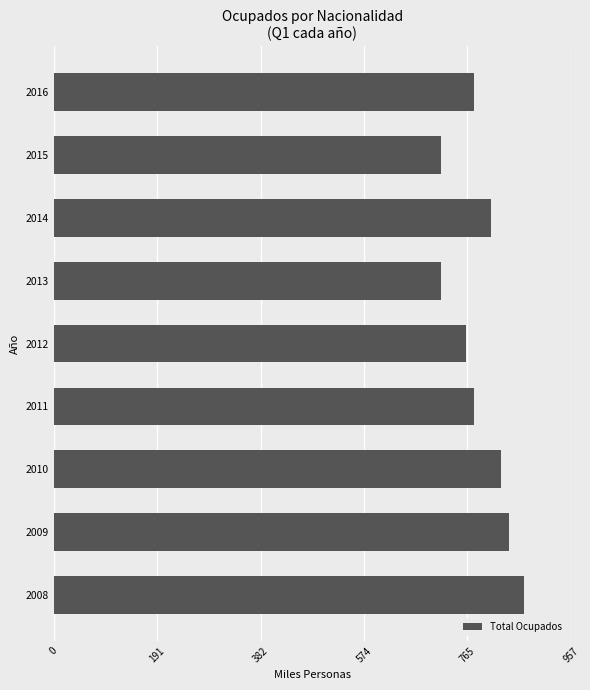

Which has a higher value, 2009 or 2008?

2008